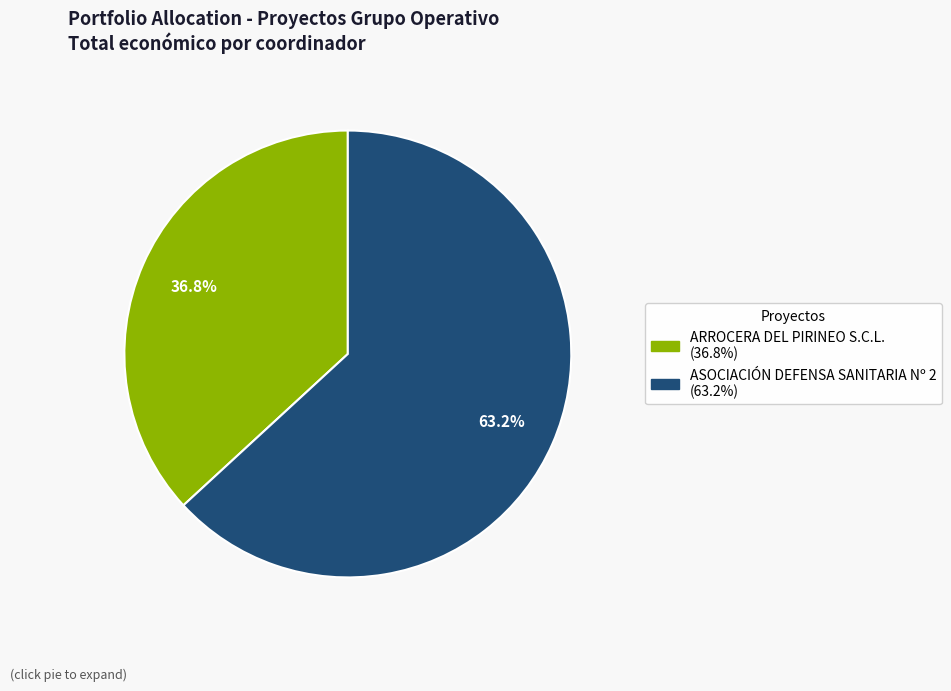

Which category accounts for the majority?

ASOCIACIÓN DEFENSA SANITARIA Nº 2